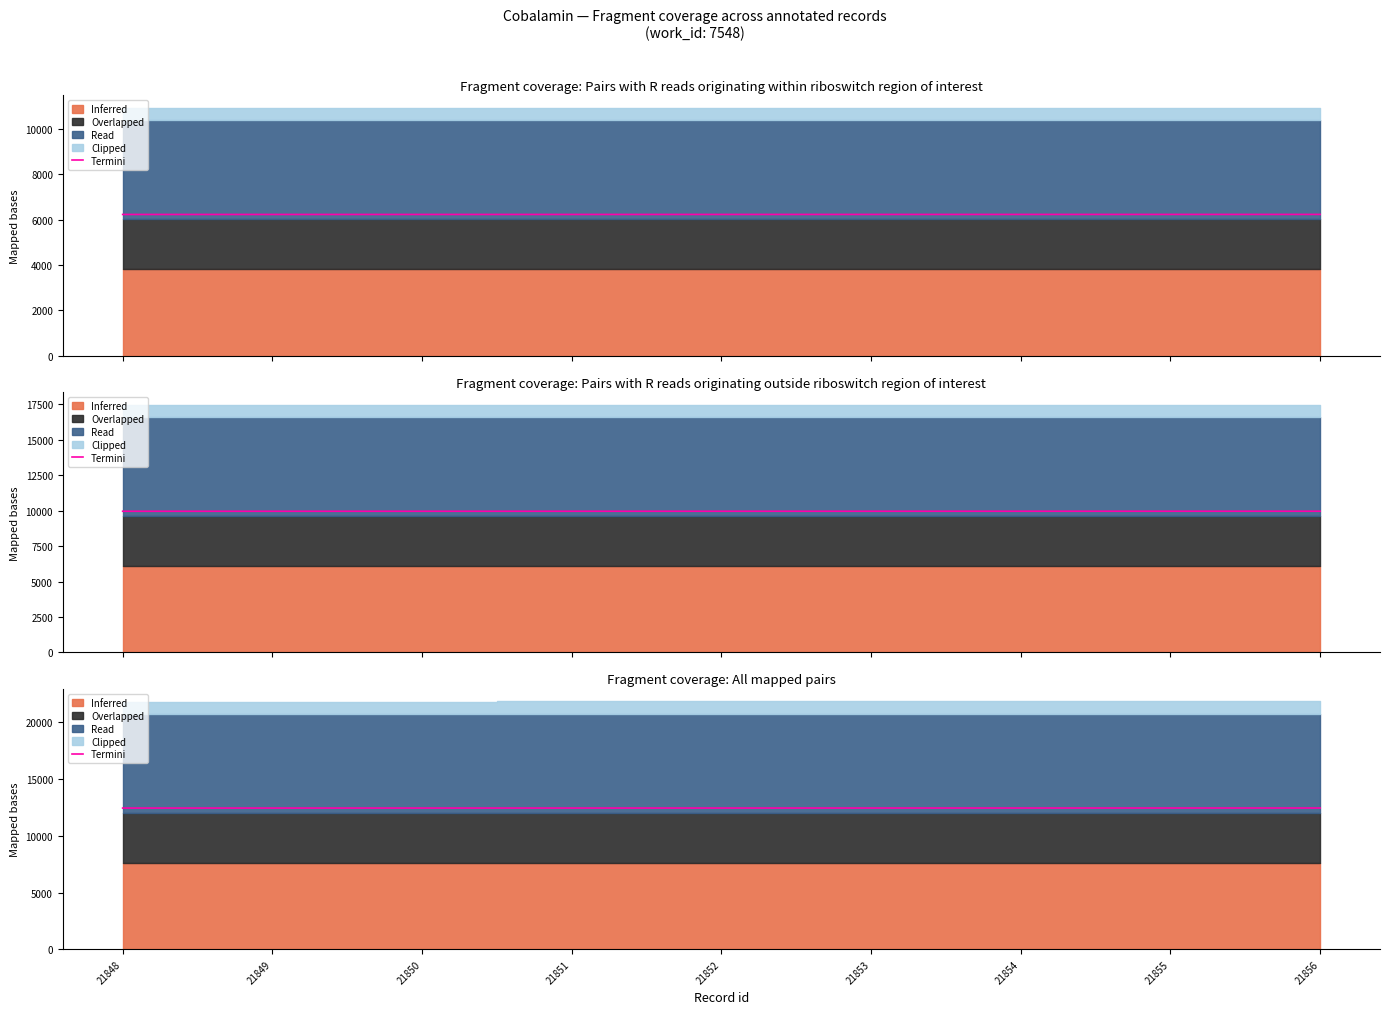

The chart shows a value of 12454.5 at 21850. True or false?

True